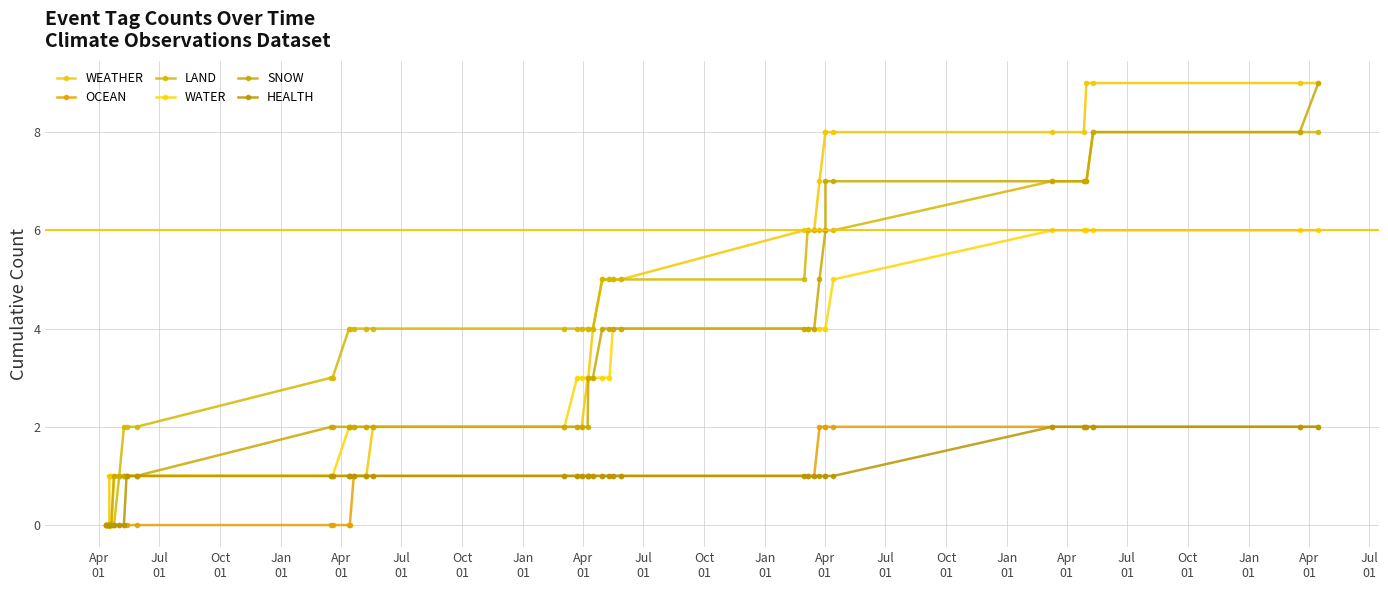

At which label does LAND reach its minimum?

Apr
01